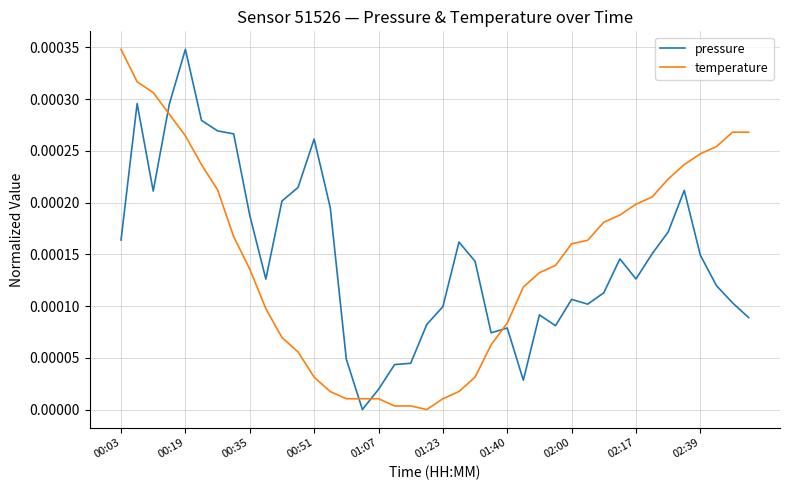

True or false: temperature and pressure intersect in this chart.

True